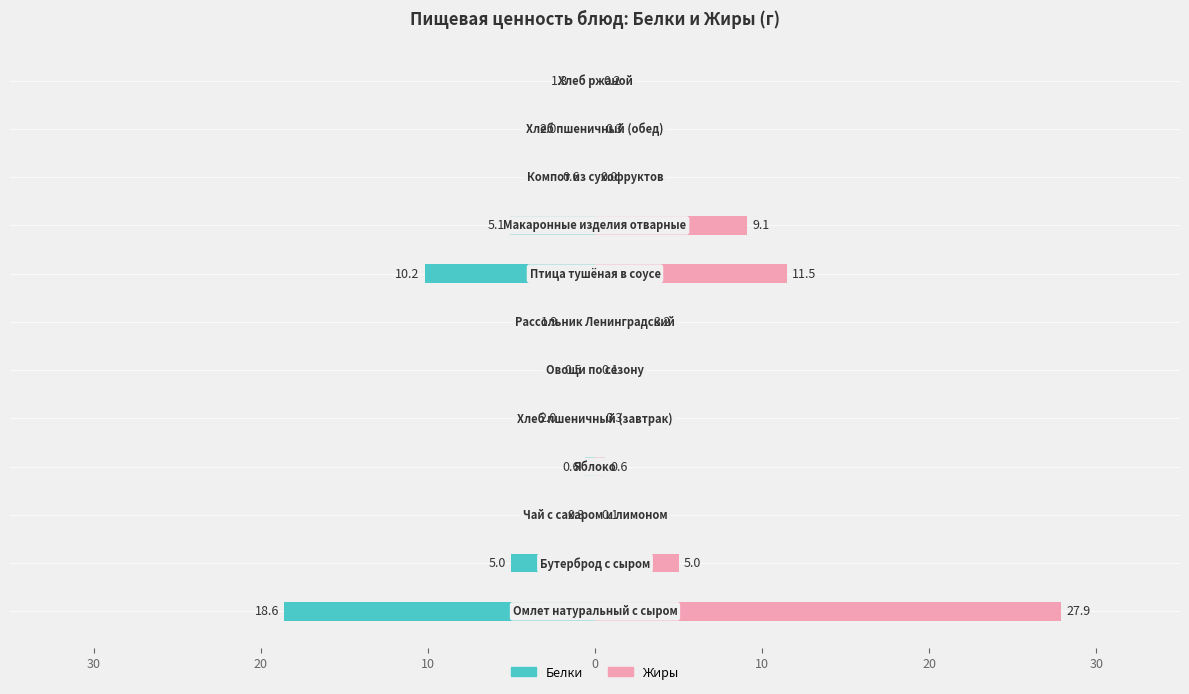

At 30, list the series in order from smallest to largest.

Белки, Жиры